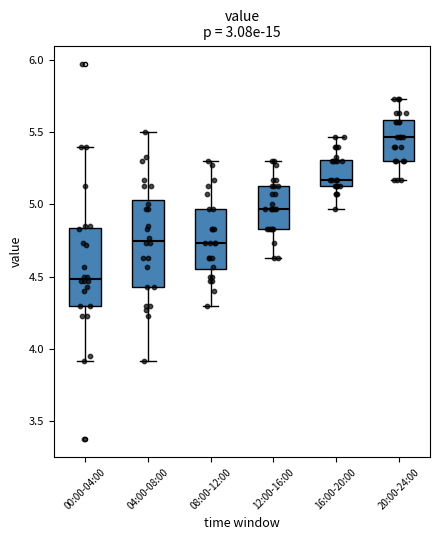

Comparing the boxes themselves (not the whiskers), which one is the tallest?

04:00-08:00